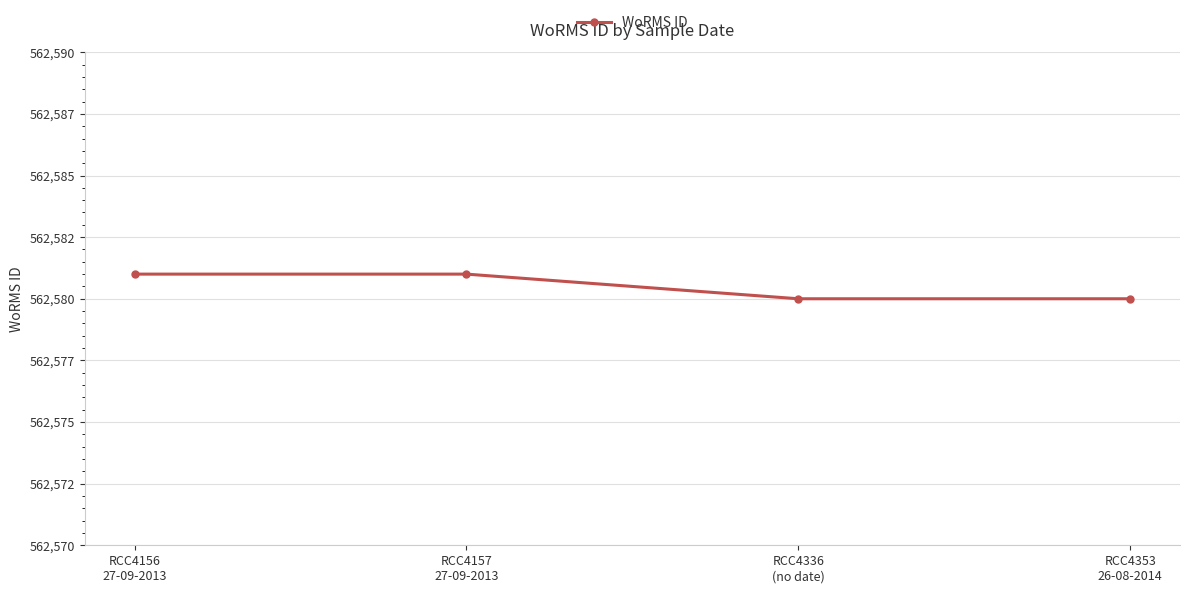

List the labels in order of value, largest first.

RCC4156
27-09-2013, RCC4157
27-09-2013, RCC4336
(no date), RCC4353
26-08-2014